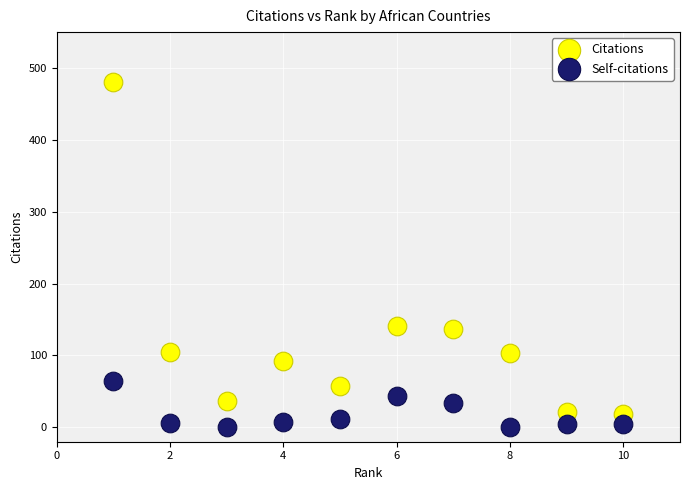

Which series contains the highest Y value?

Citations